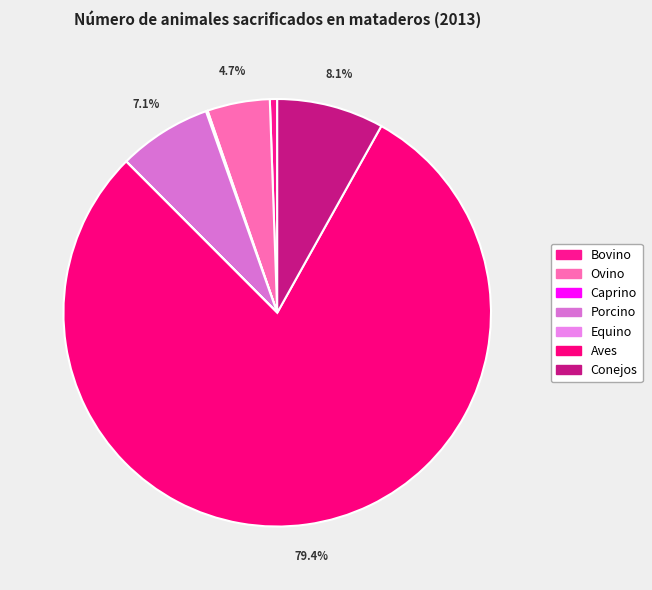

What is the change in value from Caprino to Porcino?

+5242903